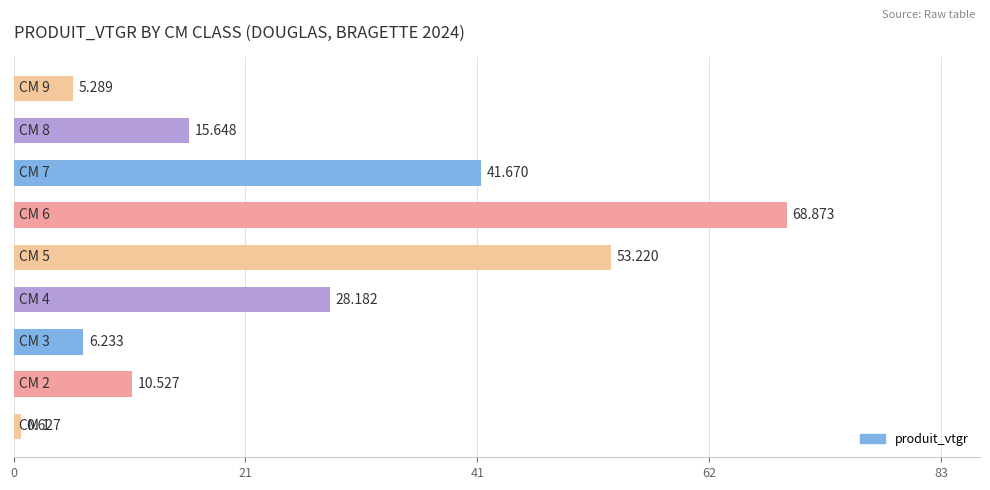

How many bars are there in total?

9